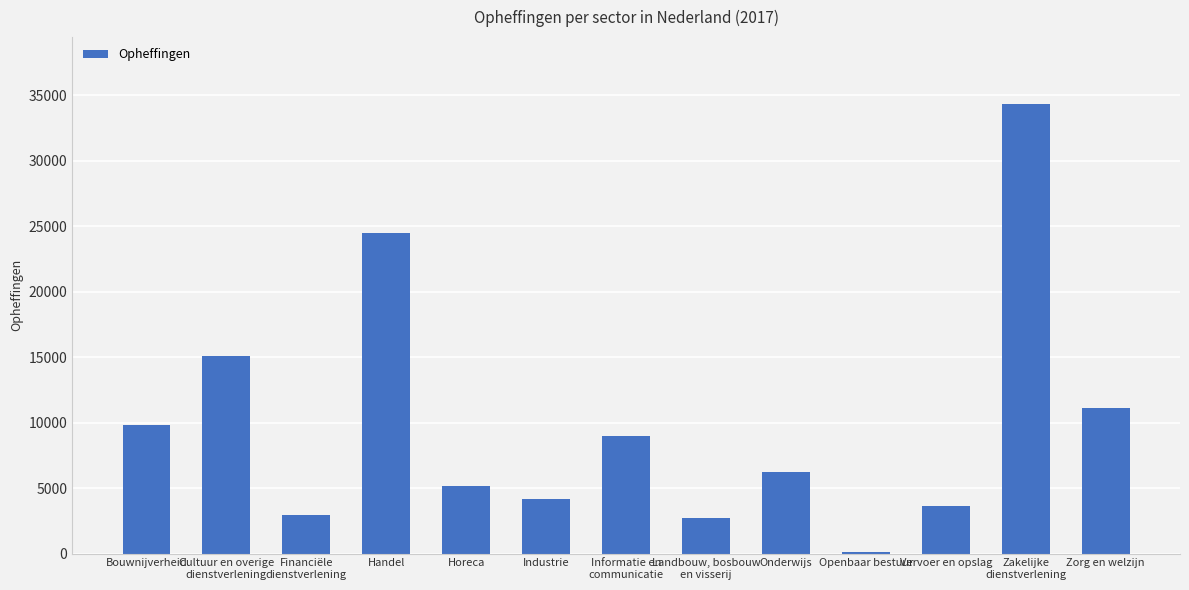

True or false: the data shows 4160 at Industrie.

True